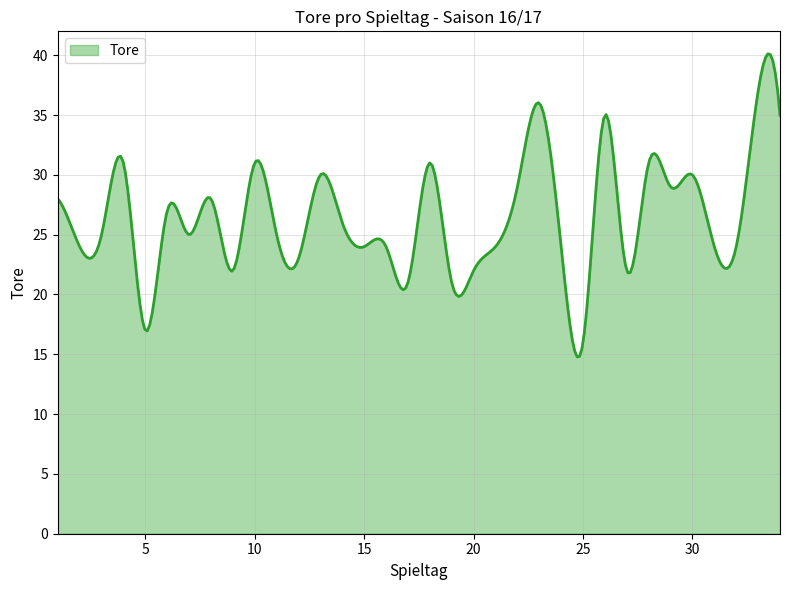

What is the minimum value shown in the chart?

14.8